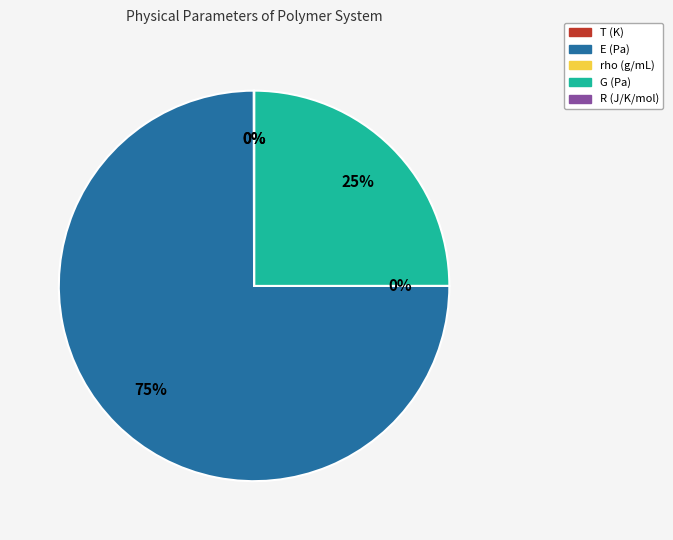

To the nearest percent, what is the difference between the largest and smallest slice percentages?

75%